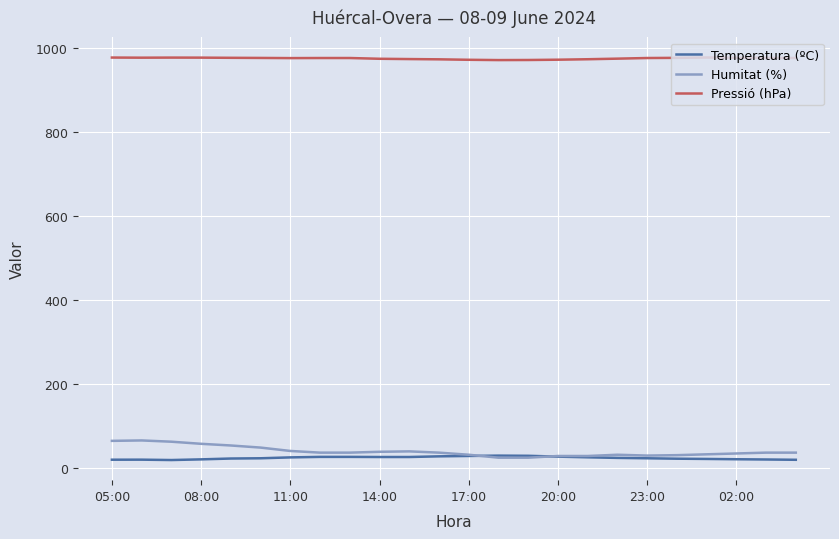

What is the sum of all Temperatura (ºC) values?

585.0